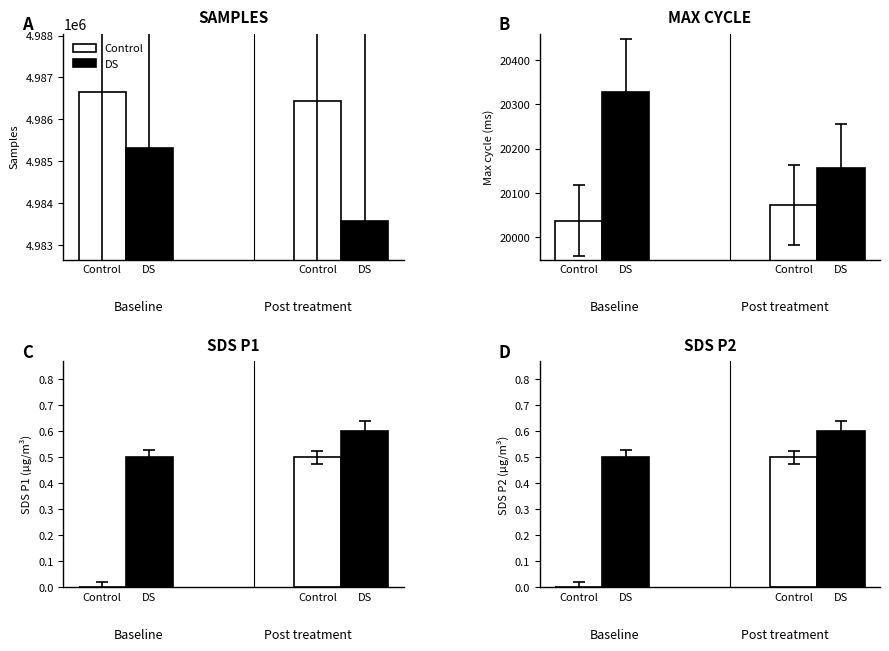

Is the value of SDS_P1 at 8 greater than the value of Samples at 6?

No